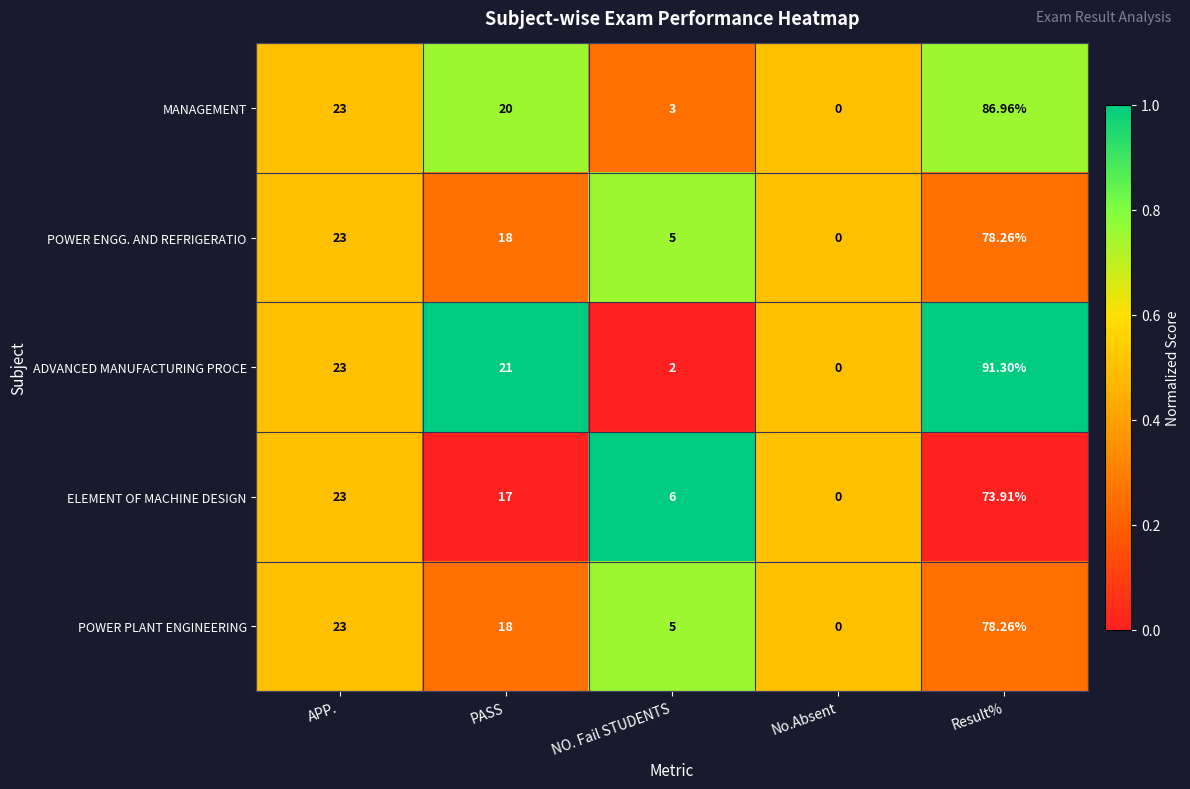

Which series has the largest total across all categories?

ADVANCED MANUFACTURING PROCE